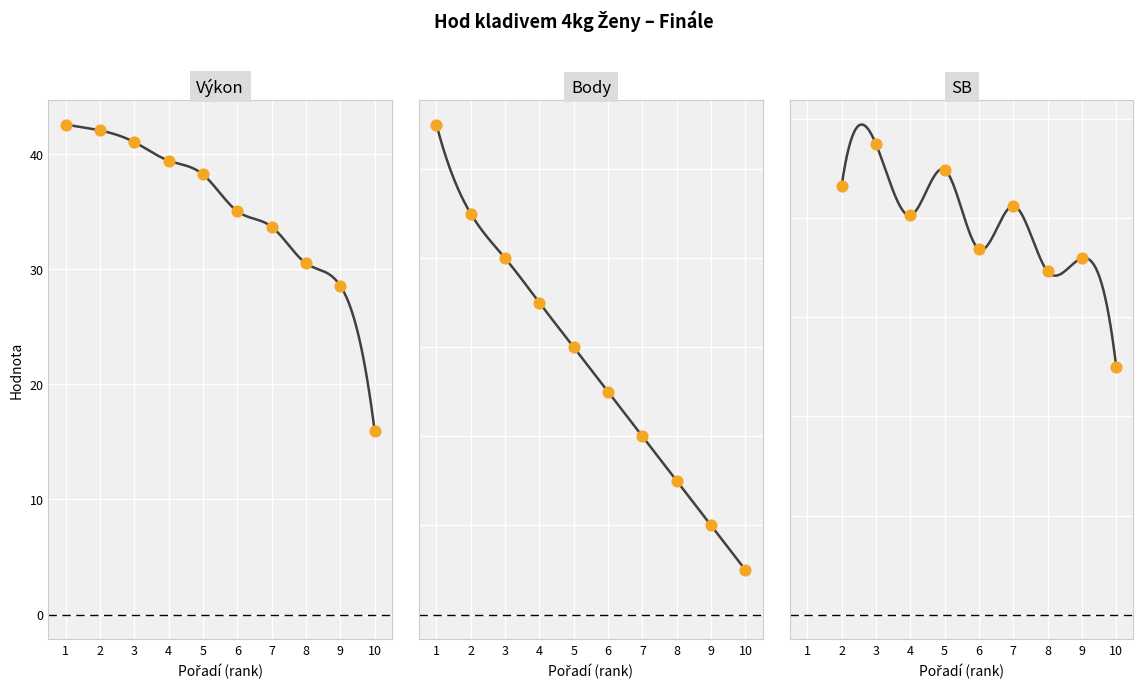

Which series contains the lowest Y value?

Body